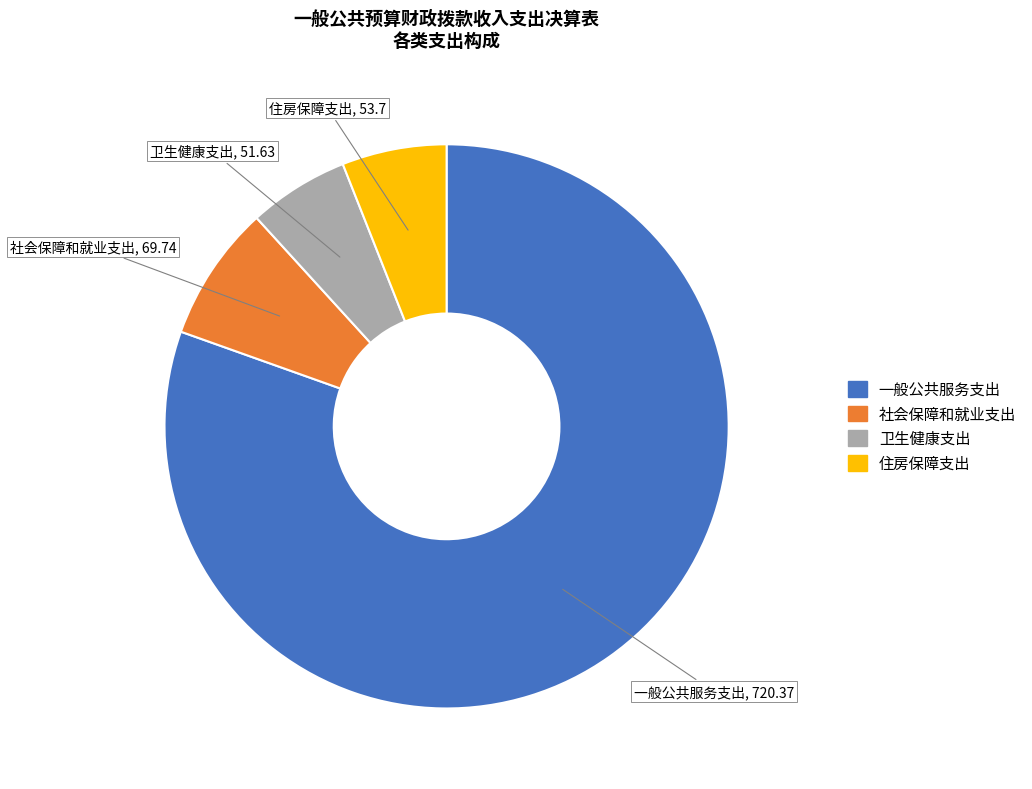

What is the largest slice in the pie chart?

一般公共服务支出